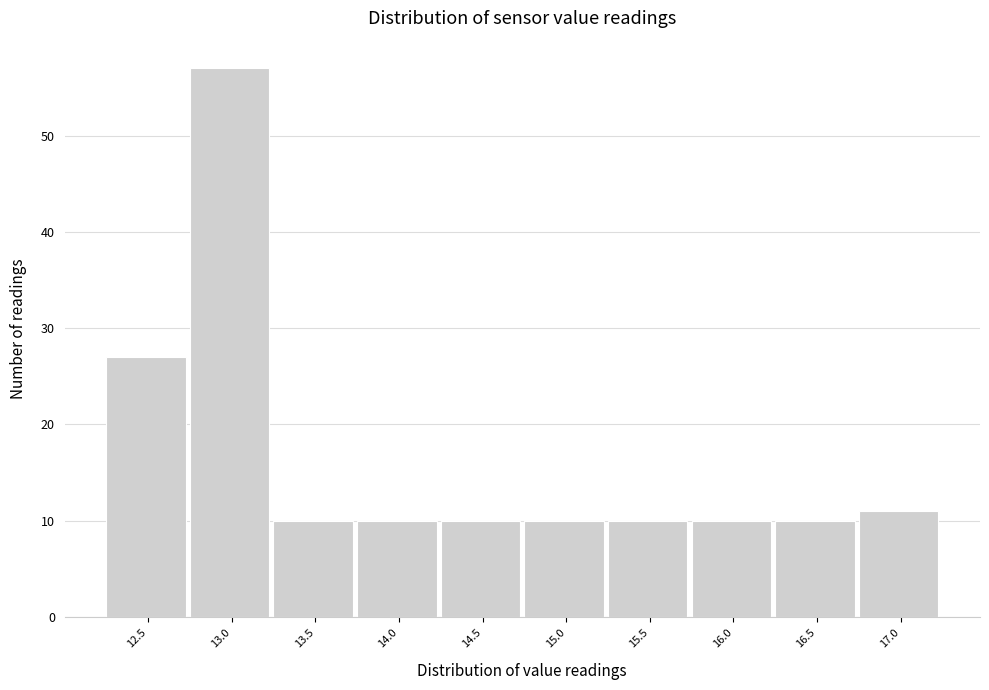

Reading left to right, extract all data points from this chart.

12.5=27	13.0=57	13.5=10	14.0=10	14.5=10	15.0=10	15.5=10	16.0=10	16.5=10	17.0=11